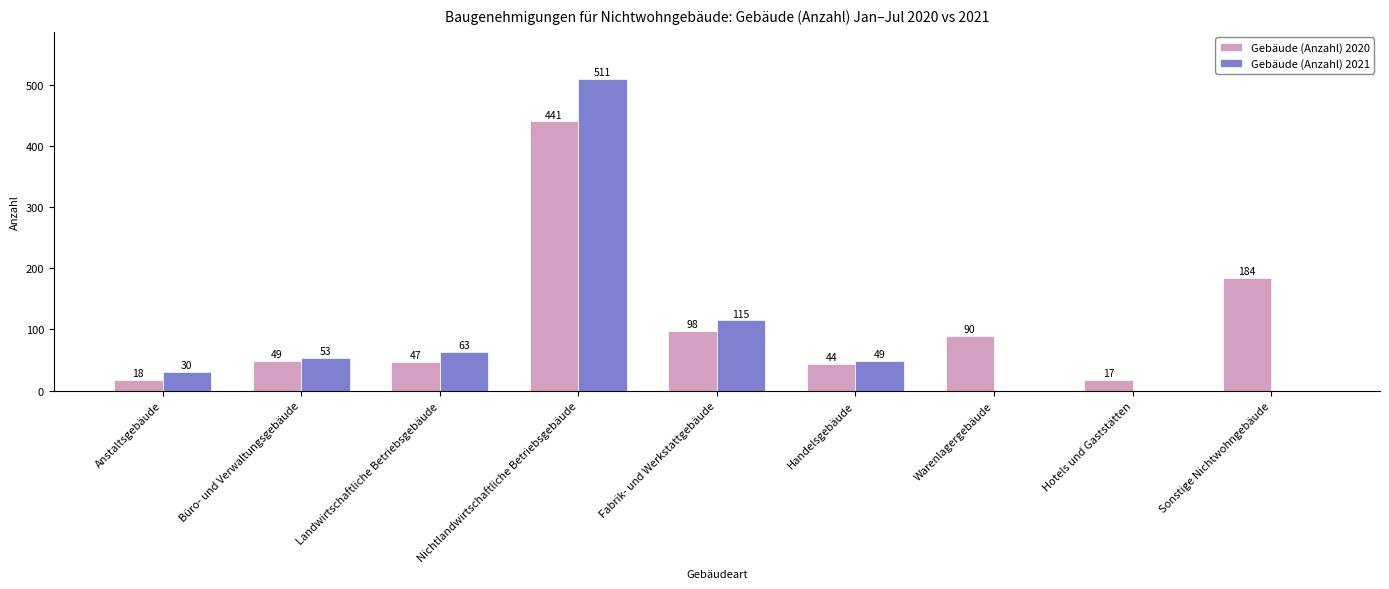

Is it true that Gebäude (Anzahl) 2021 equals 10 at Handelsgebäude?

False